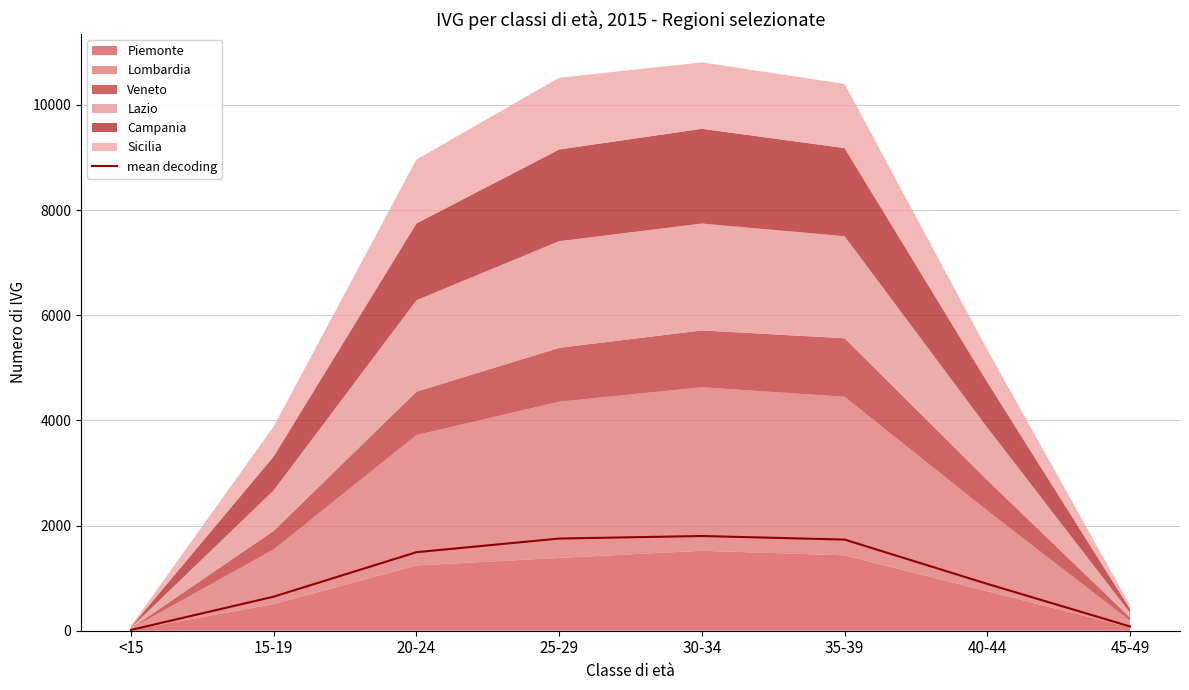

Does the chart display data point markers on the line(s)?

No